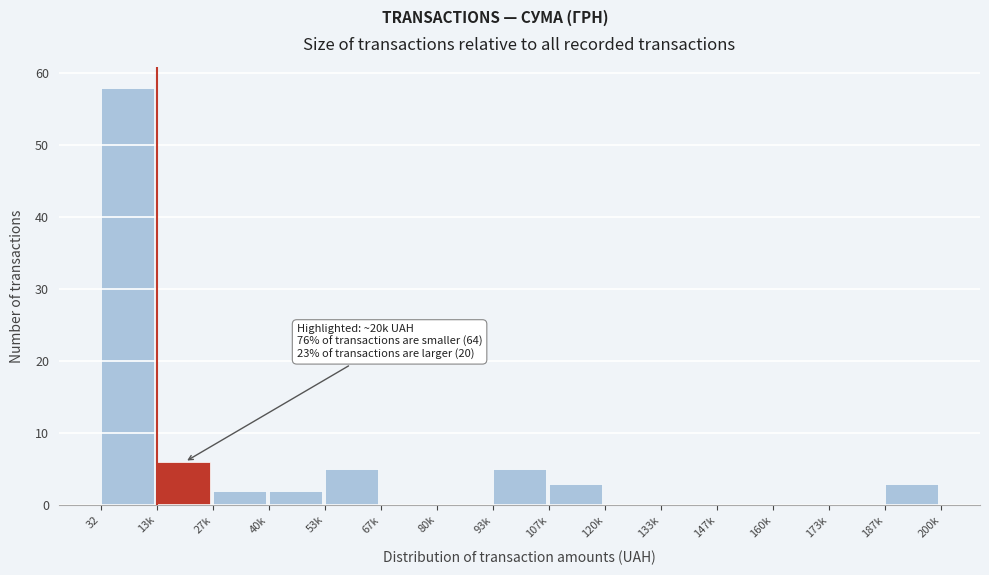

Reading left to right, list all the values displayed in this chart.

32=58	13k=6	27k=2	40k=2	53k=5	67k=0	80k=0	93k=5	107k=3	120k=0	133k=0	147k=0	160k=0	173k=0	187k=3